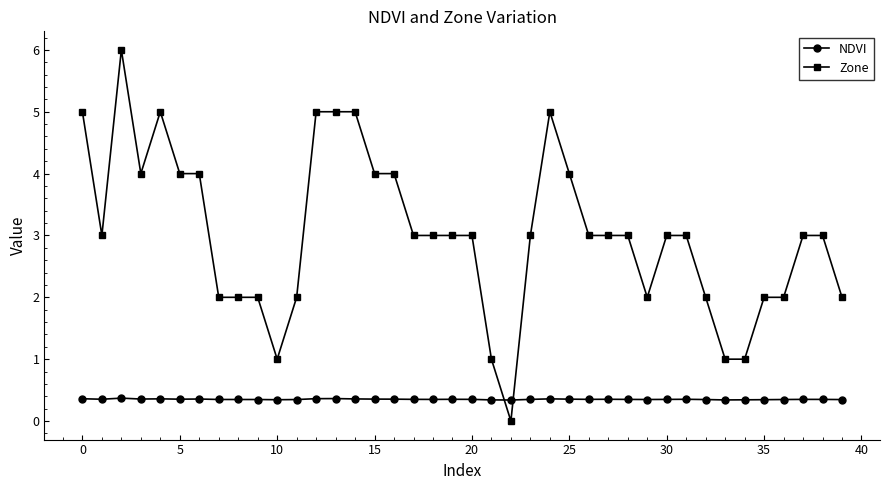

How many times do Zone and NDVI cross each other?

2